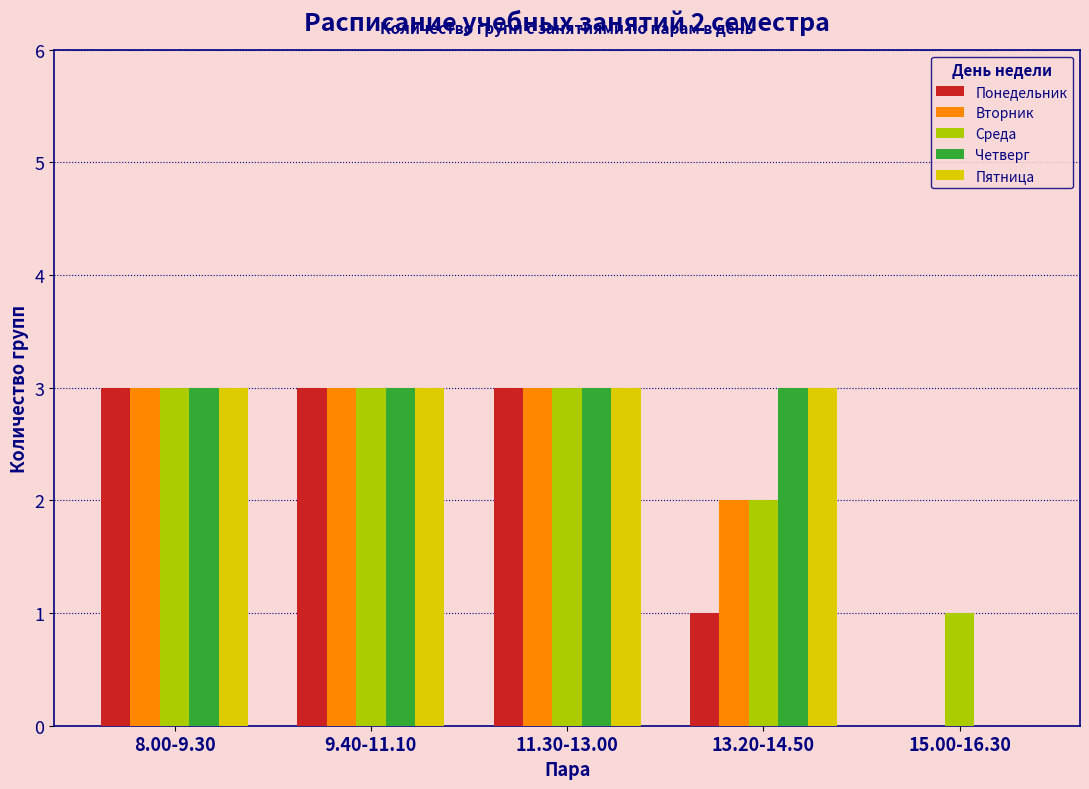

Count the number of data series in this chart.

5